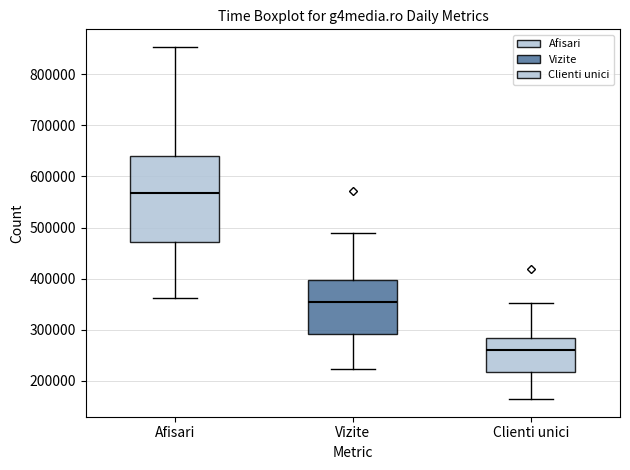

Which box's median line is the lowest?

Clienti unici